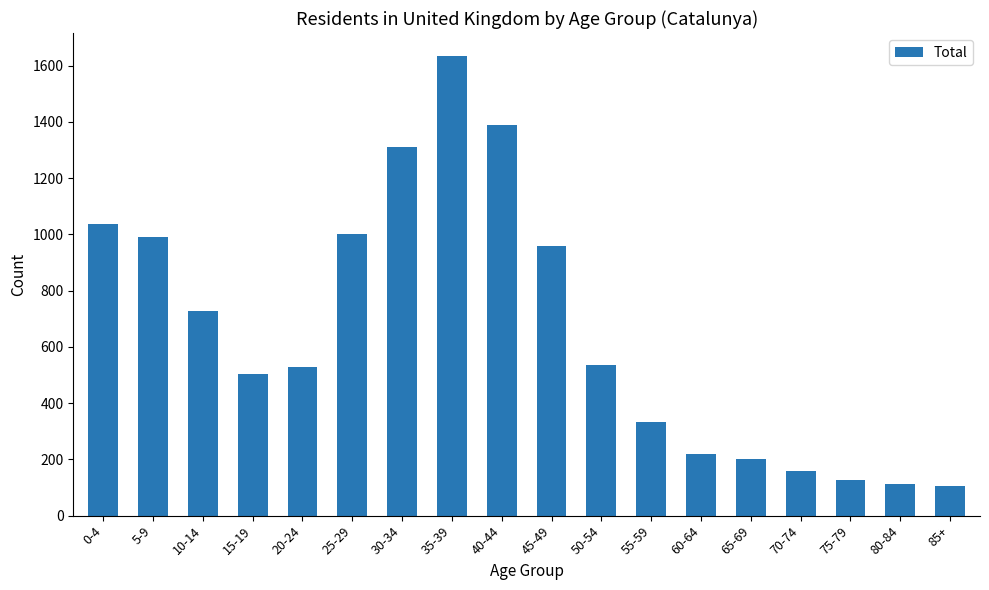

What is the value of the 10th bar from the left?

958